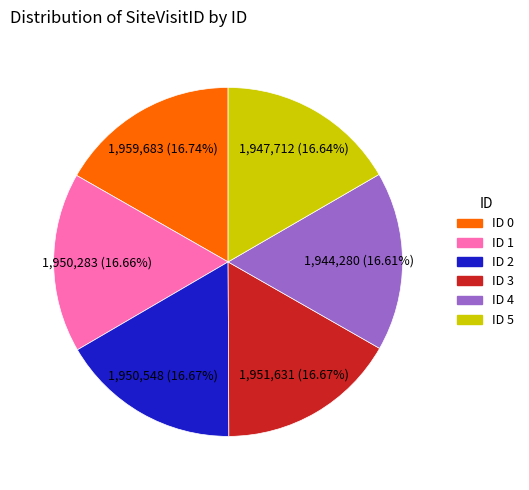

Is the sum of ID 3 and ID 0 greater than half?

No